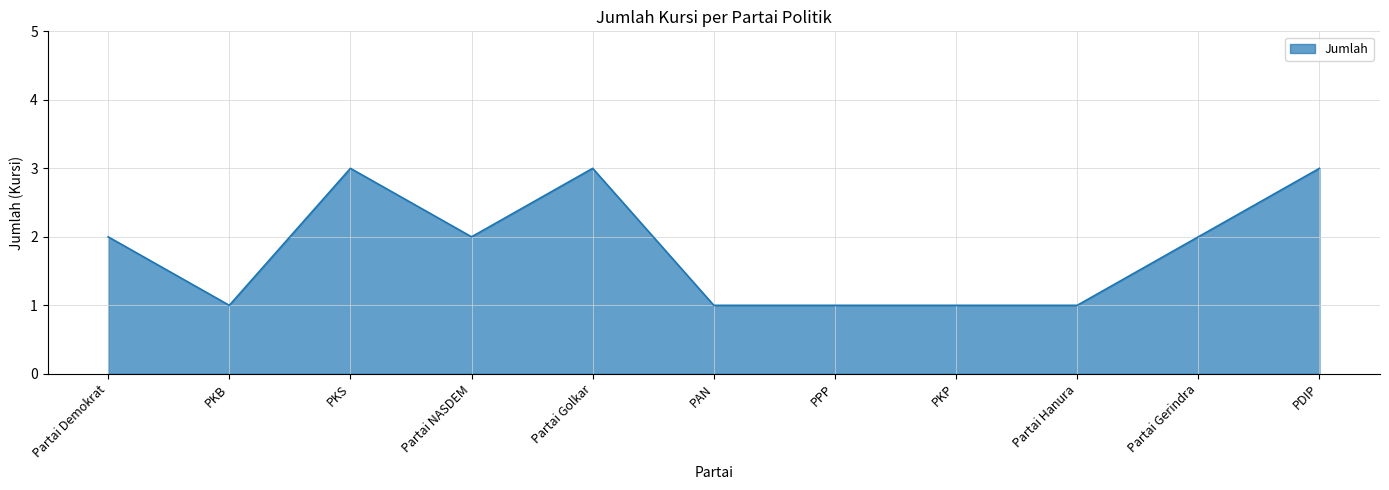

What position from the left is PKP?

8